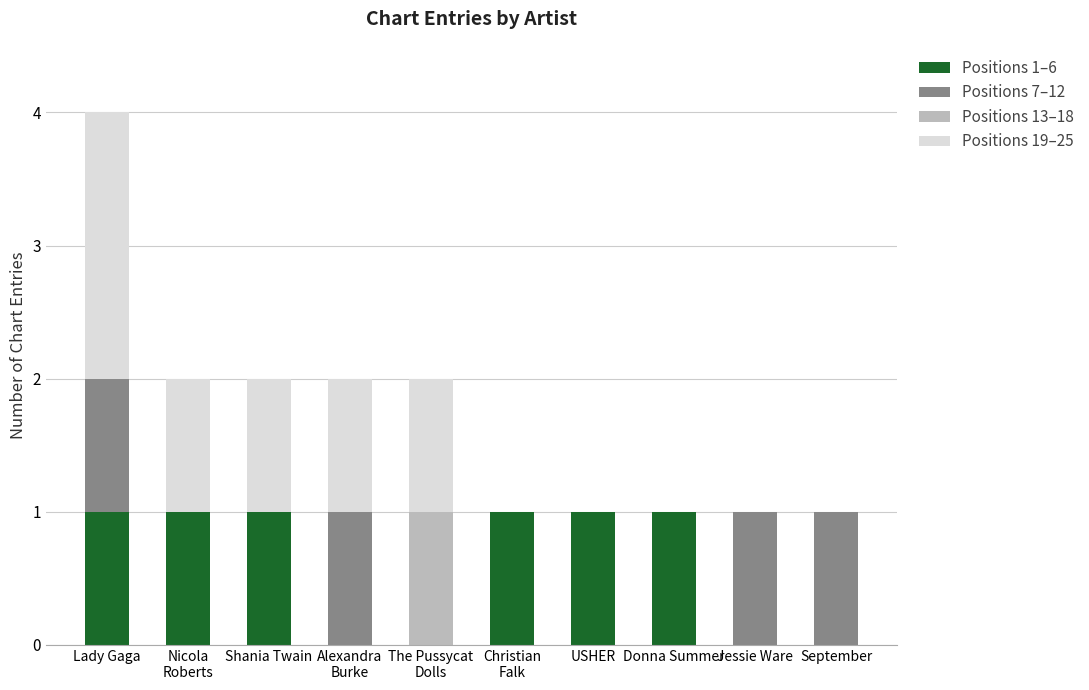

At which category is the sum across all series the highest?

Lady Gaga